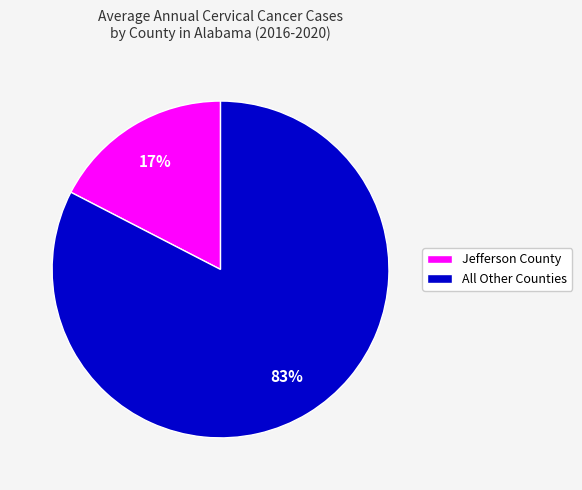

What percentage is the All Other Counties slice, to the nearest percent?

83%